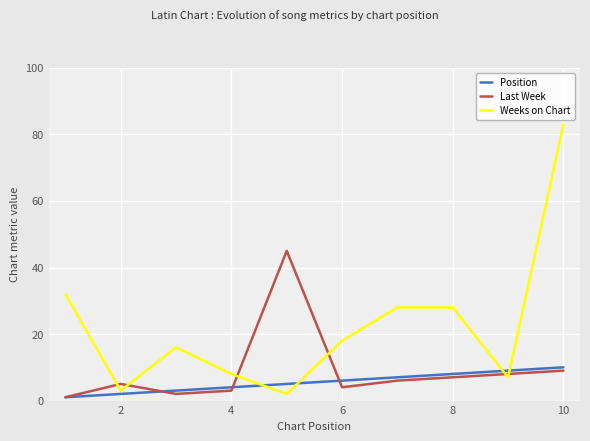

Which series ends up on top after the final intersection of Weeks on Chart and Last Week?

Weeks on Chart